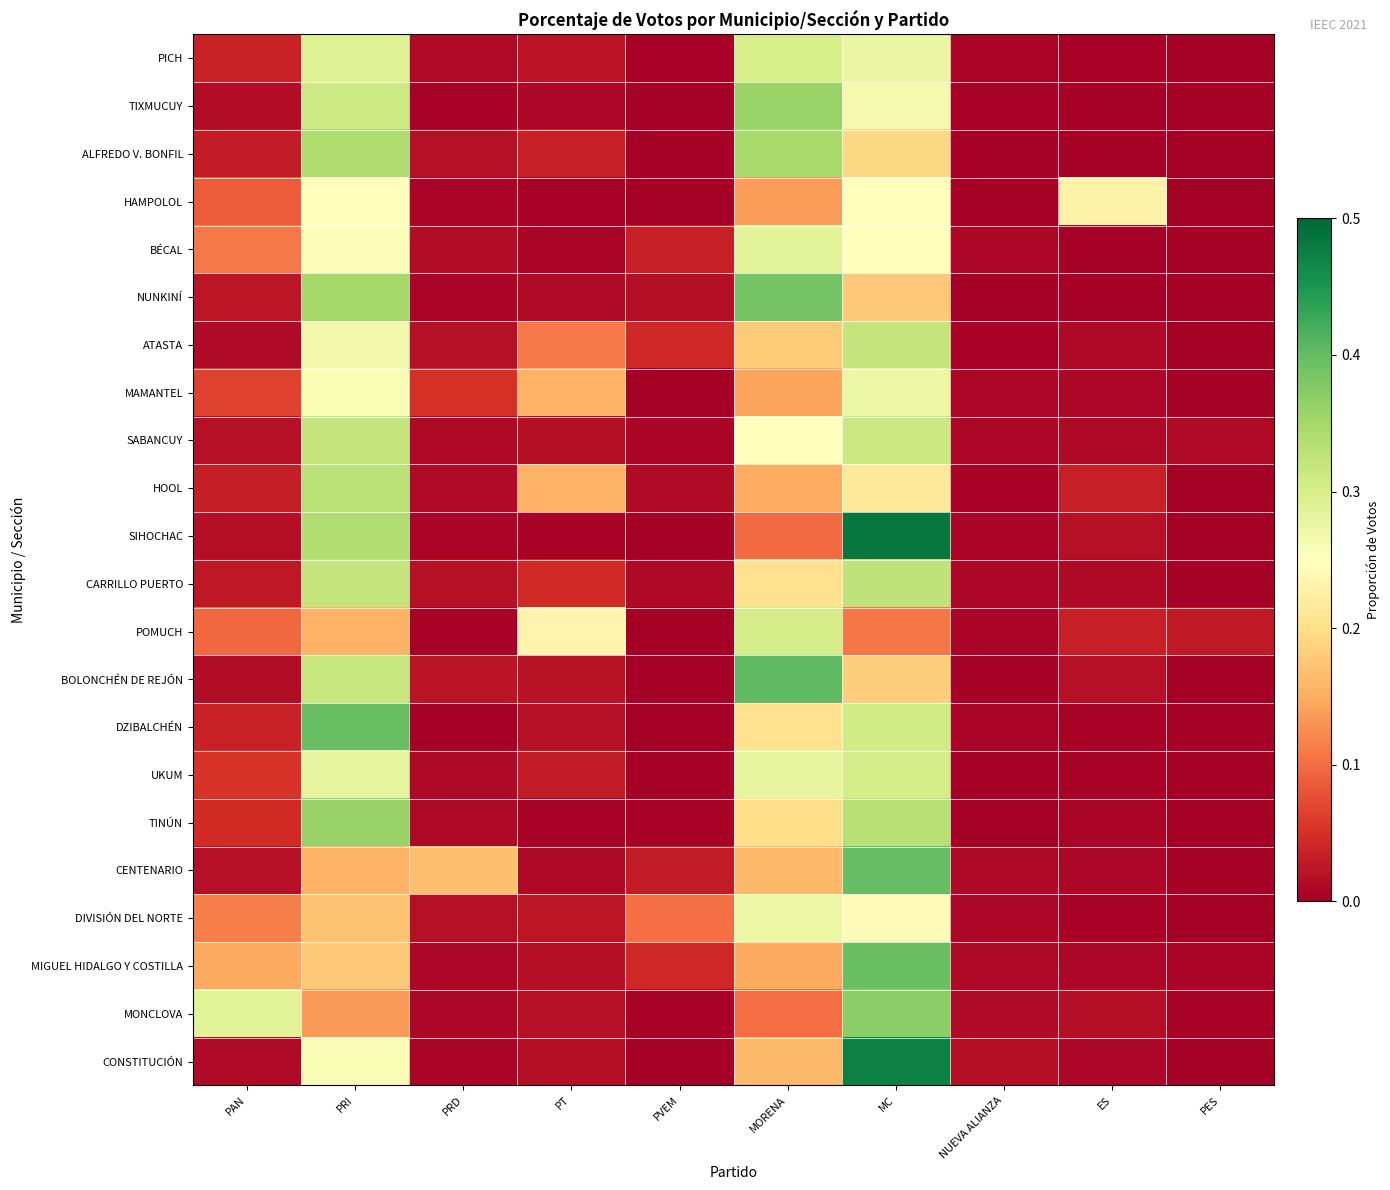

Count the number of categories in the chart.

10